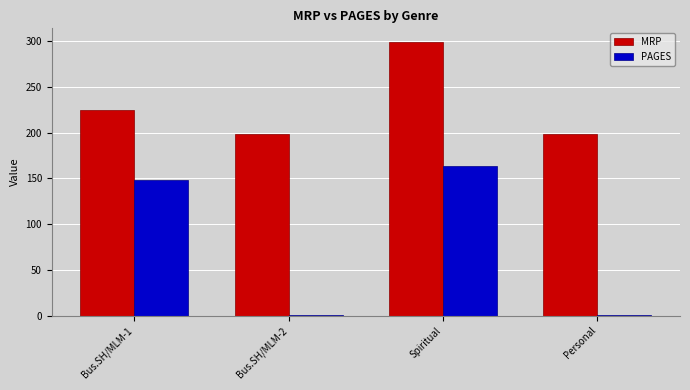

The MRP series shows 199 at Bus.SH/MLM-2. True or false?

True